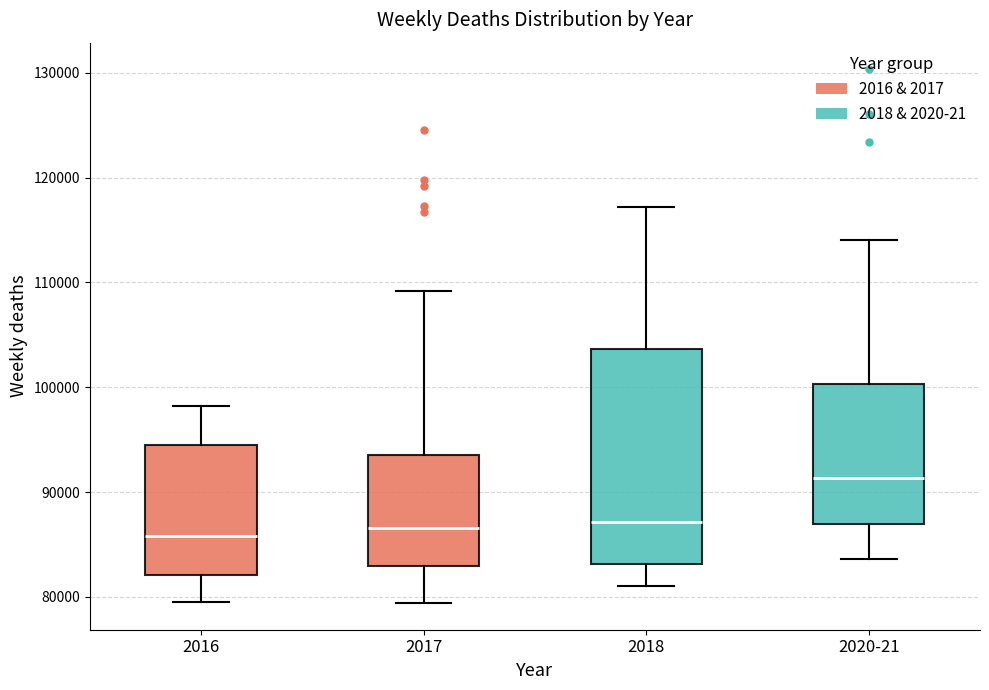

Reading left to right, transcribe this box plot: for each box, give where its median line is, the range the box spans, and where its two whiskers end, as read against the y-axis. The values are not printed on the chart, so give them approximately, as read against the axis.

2016: median 86000, box 82000 to 94000, whiskers 80000 to 98000
2017: median 87000, box 83000 to 94000, whiskers 79000 to 109000
2018: median 87000, box 83000 to 104000, whiskers 81000 to 117000
2020-21: median 91000, box 87000 to 100000, whiskers 84000 to 114000